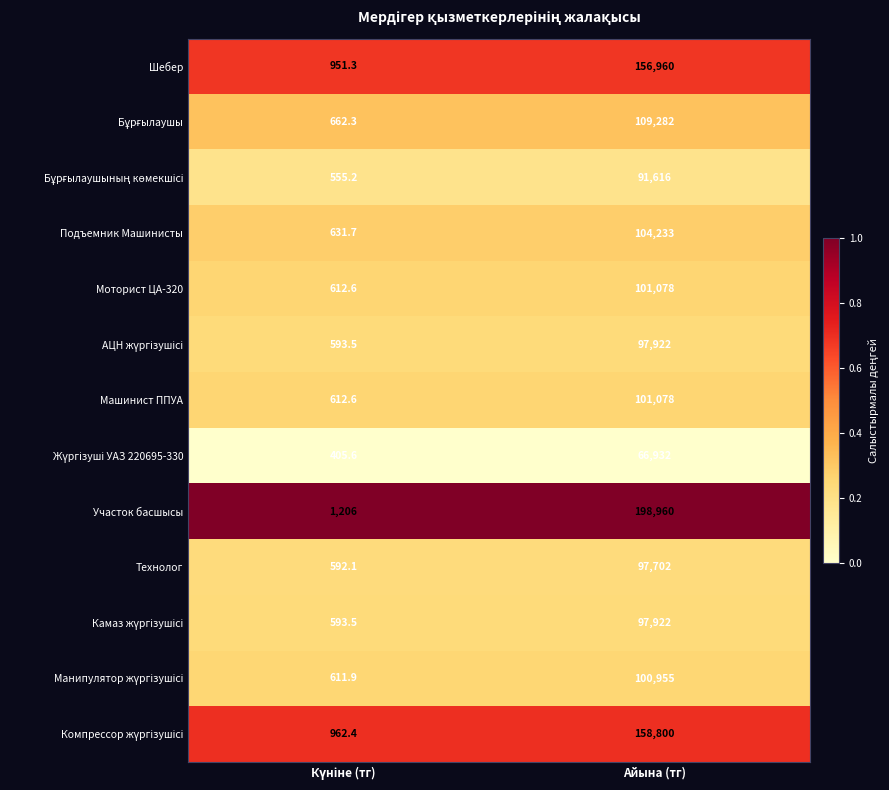

The Подъемник Машинисты series shows 104233.0 at Айына (тг). True or false?

True